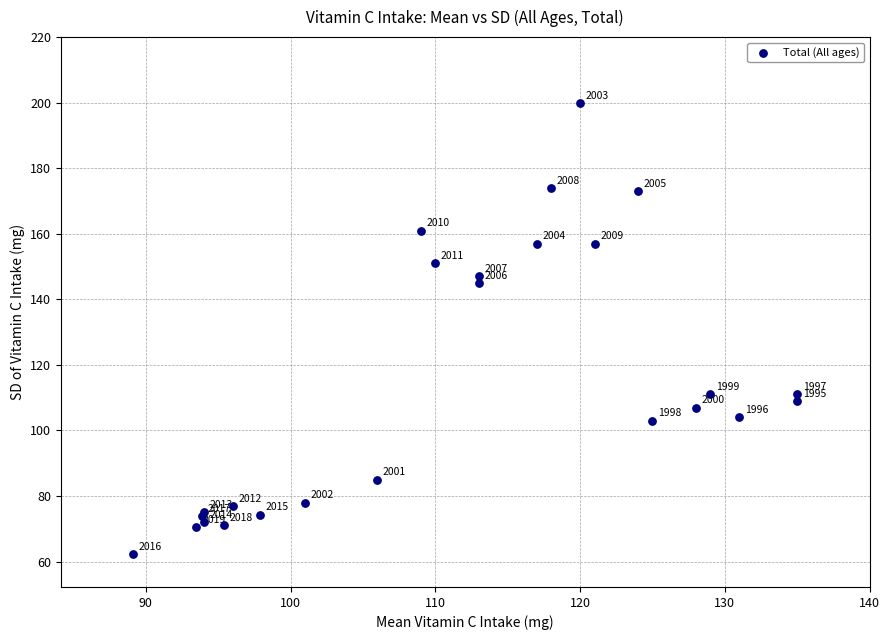

What Y value in the scatter plot is closest to 131?

145.0